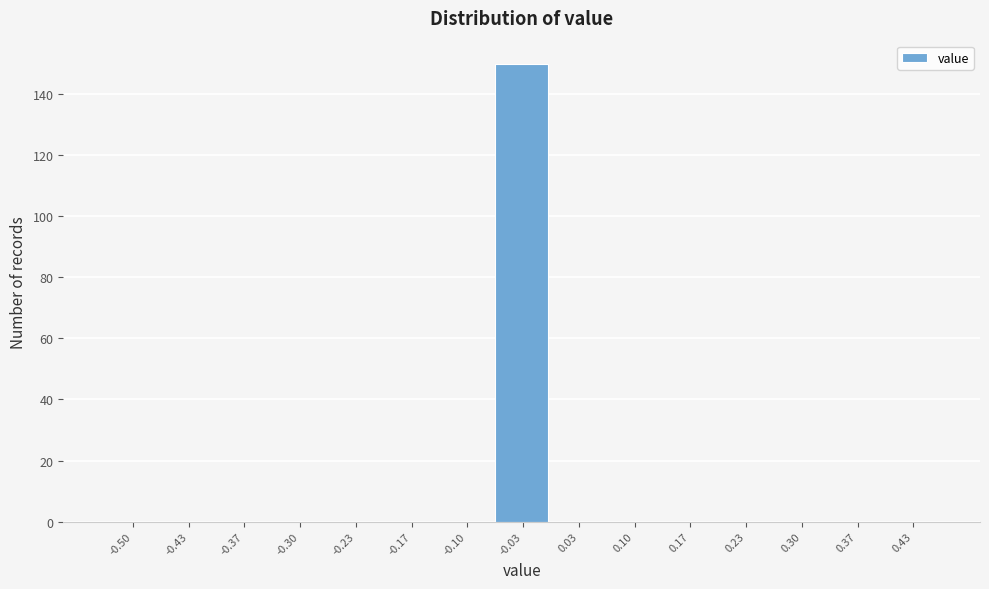

Reading left to right, transcribe all the data shown in this chart.

-0.50=0	-0.43=0	-0.37=0	-0.30=0	-0.23=0	-0.17=0	-0.10=0	-0.03=150	0.03=0	0.10=0	0.17=0	0.23=0	0.30=0	0.37=0	0.43=0